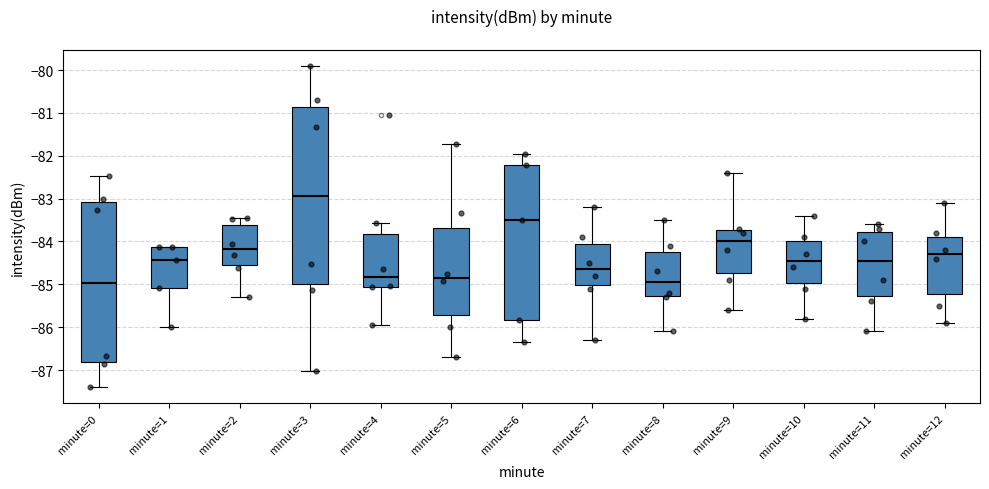

Where does the upper whisker of the box for minute=5 end on the y-axis? The values are not printed on the chart, so give them approximately, as read against the axis.

-81.7